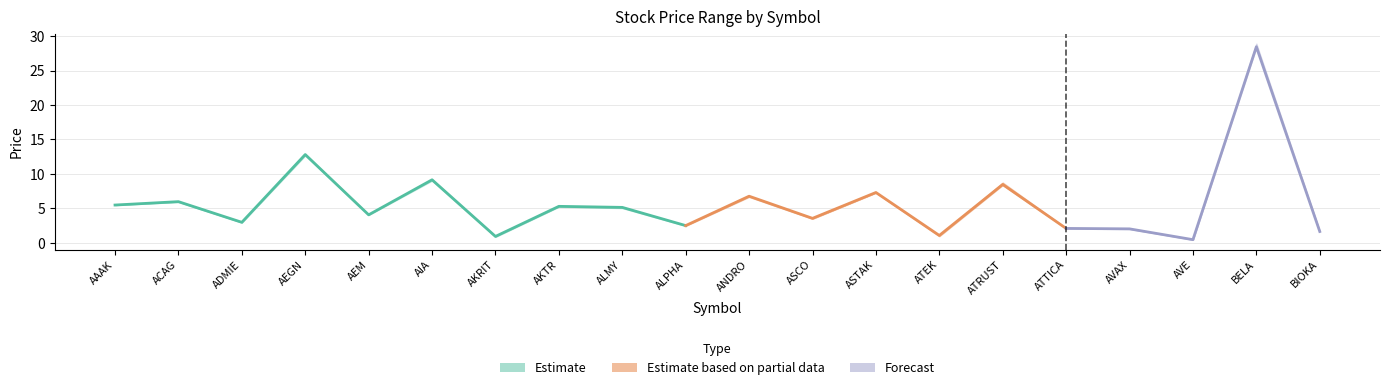

What is the label of the 11th point from the left?

ANDRO